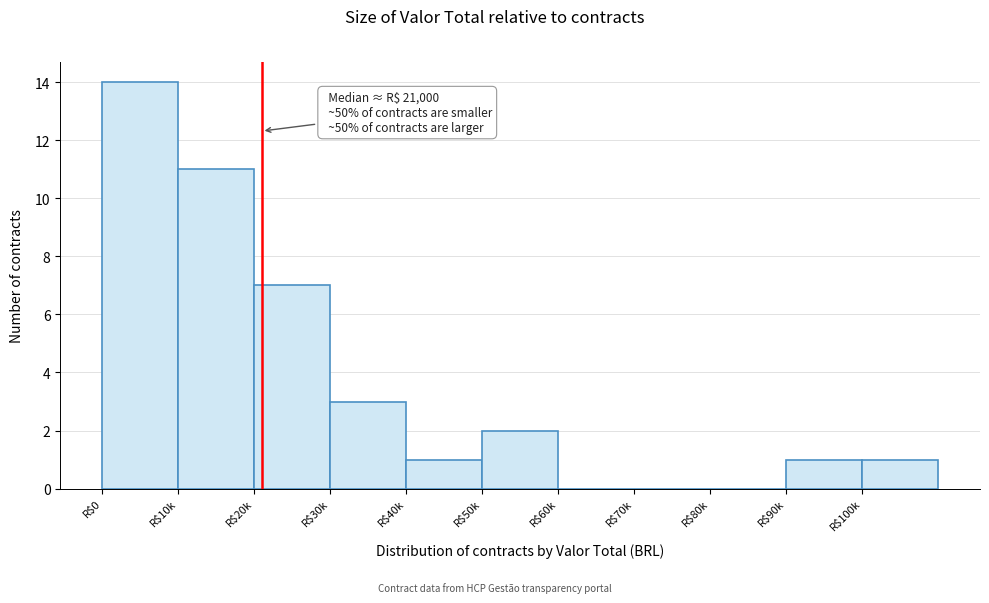

The value at R$60k is 6. True or false?

False